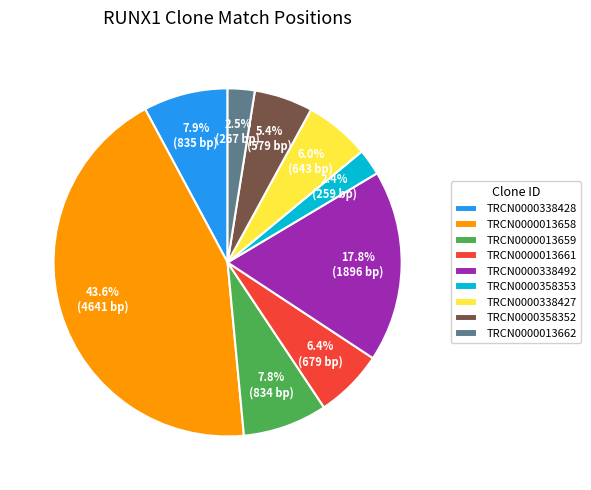

Which slice is the largest?

TRCN0000013658